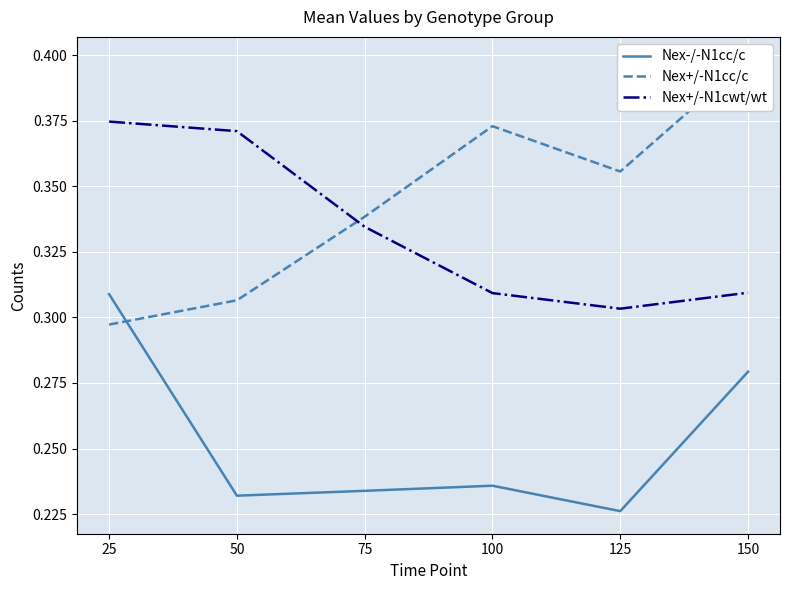

How many data points does each series have?

6